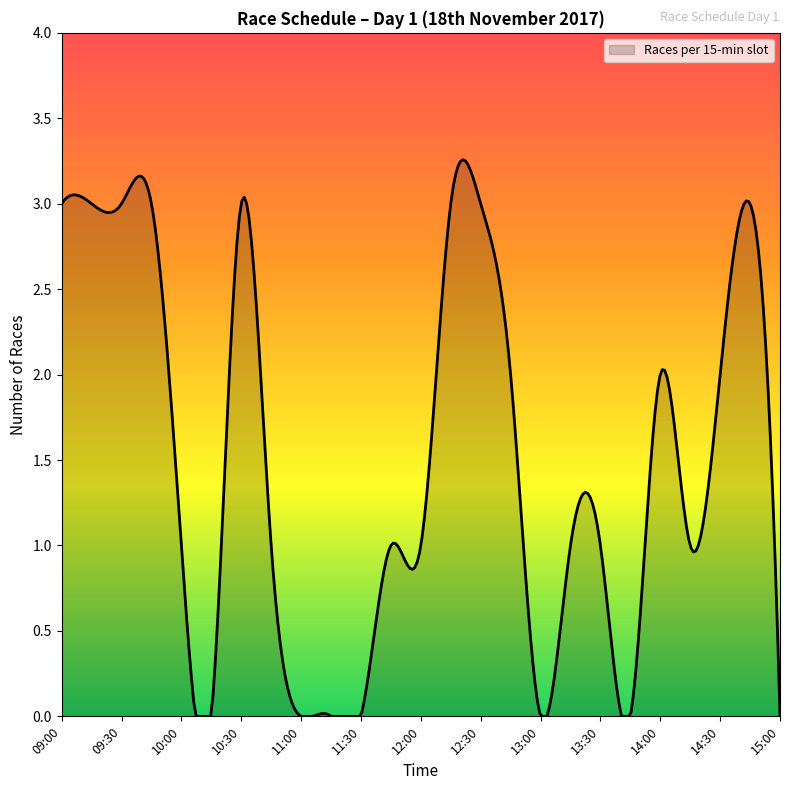

How many lines are shown in the chart?

1